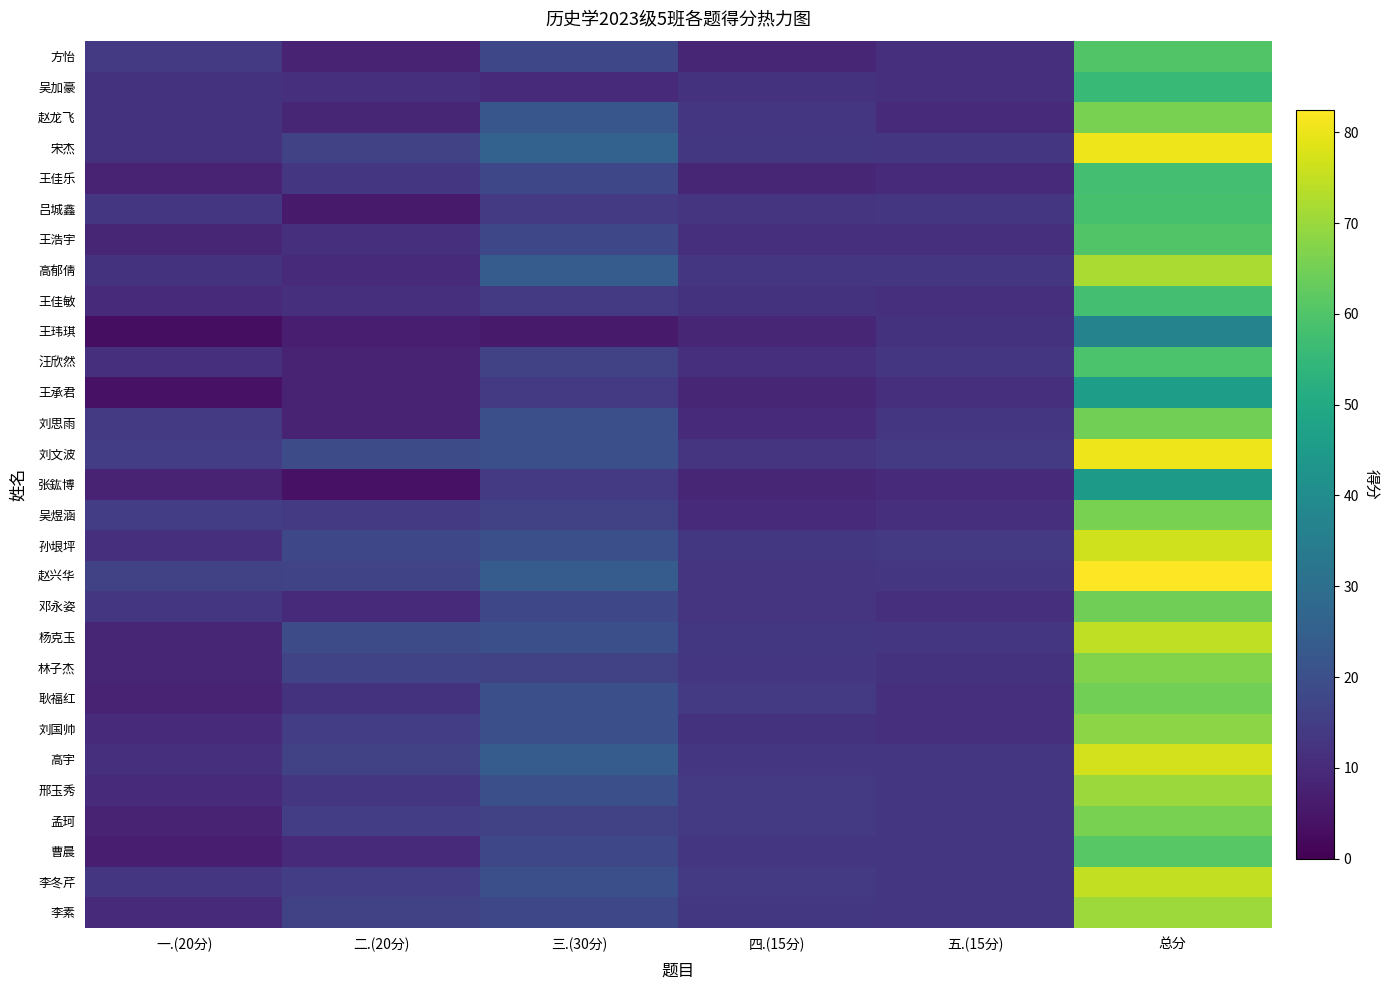

Reading right to left, what are all the values shown in this chart?

方怡: 总分=60.0	五.(15分)=11.0	四.(15分)=9.0	三.(30分)=18.0	二.(20分)=8.0	一.(20分)=14.0
吴加豪: 总分=56.0	五.(15分)=11.0	四.(15分)=12.0	三.(30分)=10.0	二.(20分)=11.0	一.(20分)=12.0
赵龙飞: 总分=66.0	五.(15分)=10.0	四.(15分)=13.0	三.(30分)=22.0	二.(20分)=9.0	一.(20分)=12.0
宋杰: 总分=80.5	五.(15分)=13.0	四.(15分)=13.5	三.(30分)=26.0	二.(20分)=16.0	一.(20分)=12.0
王佳乐: 总分=58.0	五.(15分)=10.0	四.(15分)=9.0	三.(30分)=18.0	二.(20分)=13.0	一.(20分)=8.0
吕城鑫: 总分=58.5	五.(15分)=13.0	四.(15分)=12.5	三.(30分)=14.0	二.(20分)=6.0	一.(20分)=13.0
王浩宇: 总分=60.0	五.(15分)=11.0	四.(15分)=11.0	三.(30分)=18.0	二.(20分)=11.0	一.(20分)=9.0
高郁倩: 总分=72.0	五.(15分)=13.0	四.(15分)=13.0	三.(30分)=24.0	二.(20分)=10.0	一.(20分)=12.0
王佳敏: 总分=58.0	五.(15分)=11.0	四.(15分)=12.0	三.(30分)=14.0	二.(20分)=11.0	一.(20分)=10.0
王玮琪: 总分=37.0	五.(15分)=12.0	四.(15分)=9.0	三.(30分)=6.0	二.(20分)=7.0	一.(20分)=3.0
汪欣然: 总分=59.0	五.(15分)=13.0	四.(15分)=11.0	三.(30分)=16.0	二.(20分)=8.0	一.(20分)=11.0
王承君: 总分=46.0	五.(15分)=11.0	四.(15分)=9.0	三.(30分)=14.0	二.(20分)=8.0	一.(20分)=4.0
刘思雨: 总分=65.0	五.(15分)=13.0	四.(15分)=10.0	三.(30分)=20.0	二.(20分)=8.0	一.(20分)=14.0
刘文波: 总分=80.5	五.(15分)=14.0	四.(15分)=12.5	三.(30分)=20.0	二.(20分)=19.0	一.(20分)=15.0
张鈜博: 总分=45.0	五.(15分)=10.0	四.(15分)=9.0	三.(30分)=14.0	二.(20分)=4.0	一.(20分)=8.0
吴煜涵: 总分=66.0	五.(15分)=11.0	四.(15分)=10.0	三.(30分)=16.0	二.(20分)=14.0	一.(20分)=15.0
孙垠坪: 总分=76.5	五.(15分)=14.0	四.(15分)=13.5	三.(30分)=20.0	二.(20分)=18.0	一.(20分)=11.0
赵兴华: 总分=82.5	五.(15分)=13.0	四.(15分)=12.5	三.(30分)=24.0	二.(20分)=17.0	一.(20分)=16.0
邓永姿: 总分=64.5	五.(15分)=11.0	四.(15分)=12.5	三.(30分)=18.0	二.(20分)=10.0	一.(20分)=13.0
杨克玉: 总分=74.5	五.(15分)=13.0	四.(15分)=13.5	三.(30分)=20.0	二.(20分)=19.0	一.(20分)=9.0
林子杰: 总分=67.0	五.(15分)=12.0	四.(15分)=13.0	三.(30分)=16.0	二.(20分)=17.0	一.(20分)=9.0
耿福红: 总分=65.0	五.(15分)=11.0	四.(15分)=14.0	三.(30分)=20.0	二.(20分)=12.0	一.(20分)=8.0
刘国帅: 总分=68.0	五.(15分)=11.0	四.(15分)=12.0	三.(30分)=20.0	二.(20分)=15.0	一.(20分)=10.0
高宇: 总分=77.0	五.(15分)=13.0	四.(15分)=13.0	三.(30分)=24.0	二.(20分)=16.0	一.(20分)=11.0
邢玉秀: 总分=70.0	五.(15分)=13.0	四.(15分)=14.0	三.(30分)=20.0	二.(20分)=13.0	一.(20分)=10.0
孟珂: 总分=66.0	五.(15分)=13.0	四.(15分)=14.0	三.(30分)=16.0	二.(20分)=15.0	一.(20分)=8.0
曹晨: 总分=61.0	五.(15分)=13.0	四.(15分)=13.0	三.(30分)=18.0	二.(20分)=10.0	一.(20分)=7.0
李冬芹: 总分=75.0	五.(15分)=13.0	四.(15分)=14.0	三.(30分)=20.0	二.(20分)=15.0	一.(20分)=13.0
李素: 总分=70.5	五.(15分)=13.0	四.(15分)=13.5	三.(30分)=18.0	二.(20分)=16.0	一.(20分)=10.0